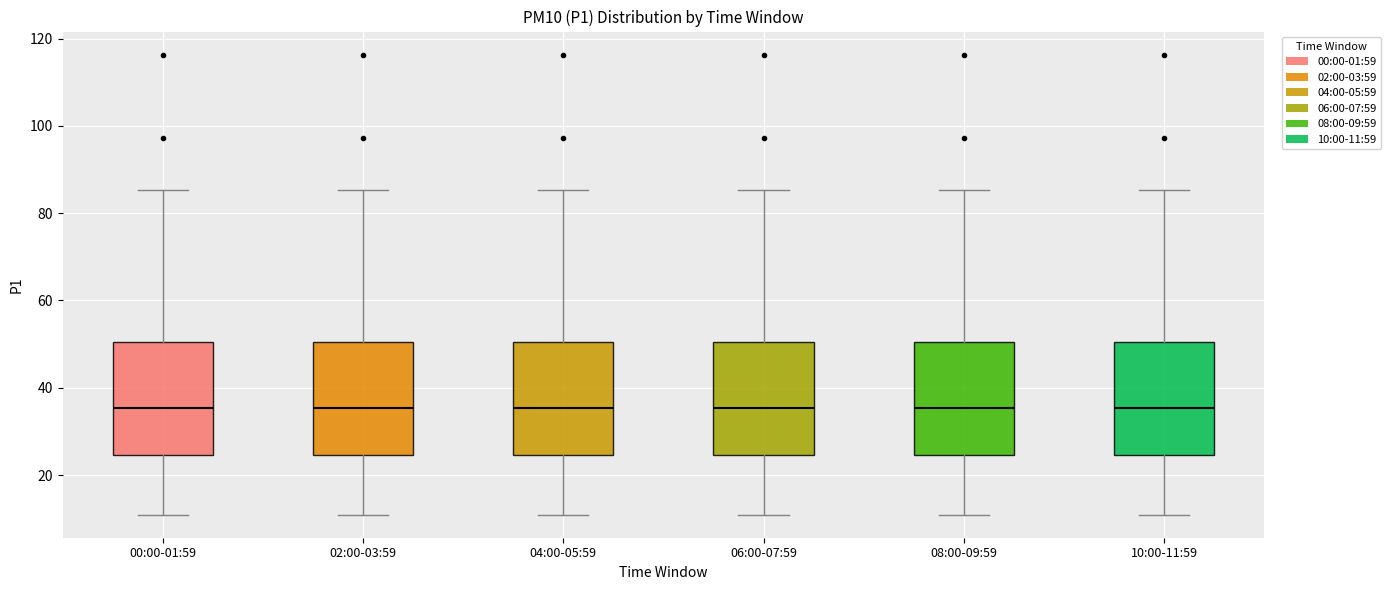

Reading left to right, read every box against the y-axis: the position of its median line, the range the box covers, and the ends of its whiskers. The values are not printed on the chart, so give them approximately, as read against the axis.

00:00-01:59: median 36, box 24 to 50, whiskers 10 to 86
02:00-03:59: median 36, box 24 to 50, whiskers 10 to 86
04:00-05:59: median 36, box 24 to 50, whiskers 10 to 86
06:00-07:59: median 36, box 24 to 50, whiskers 10 to 86
08:00-09:59: median 36, box 24 to 50, whiskers 10 to 86
10:00-11:59: median 36, box 24 to 50, whiskers 10 to 86